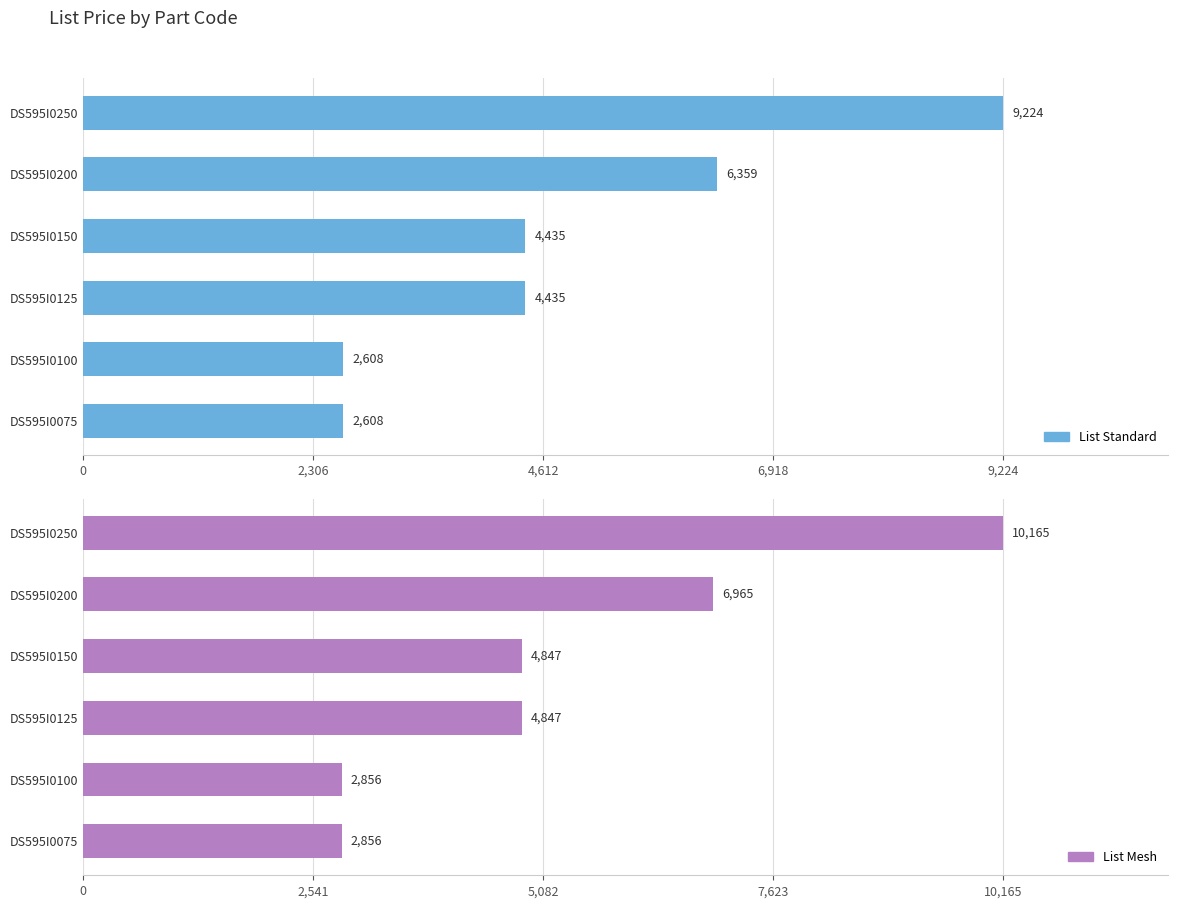

Count the number of data series in this chart.

2